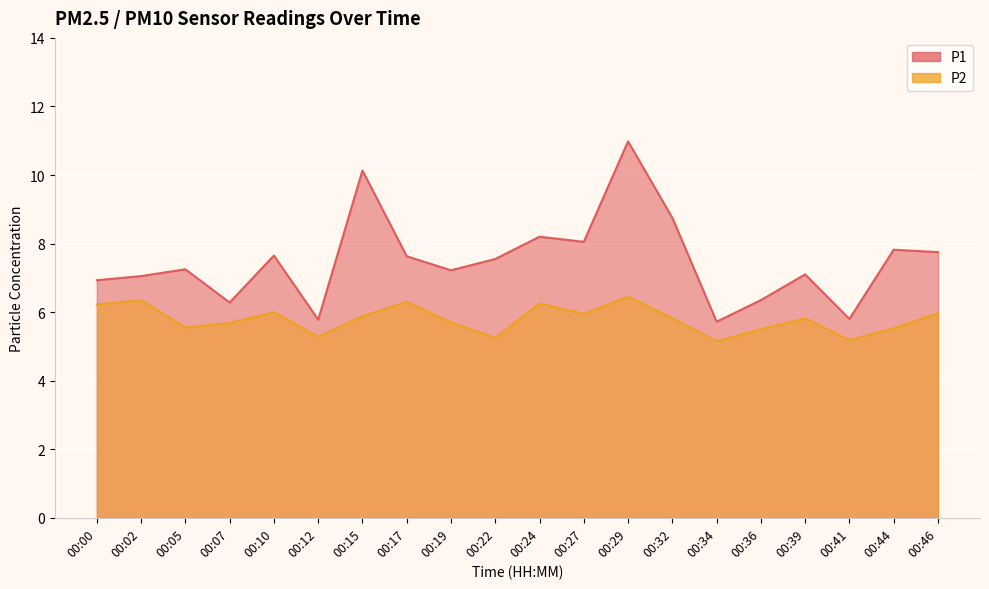

At which label does P1 reach its minimum?

00:34